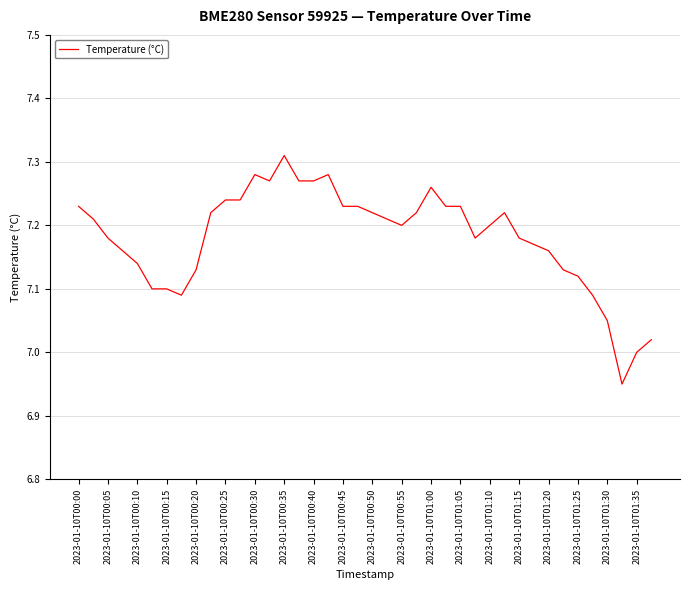

The chart shows a value of 11.7 at 2023-01-10T01:35. True or false?

False